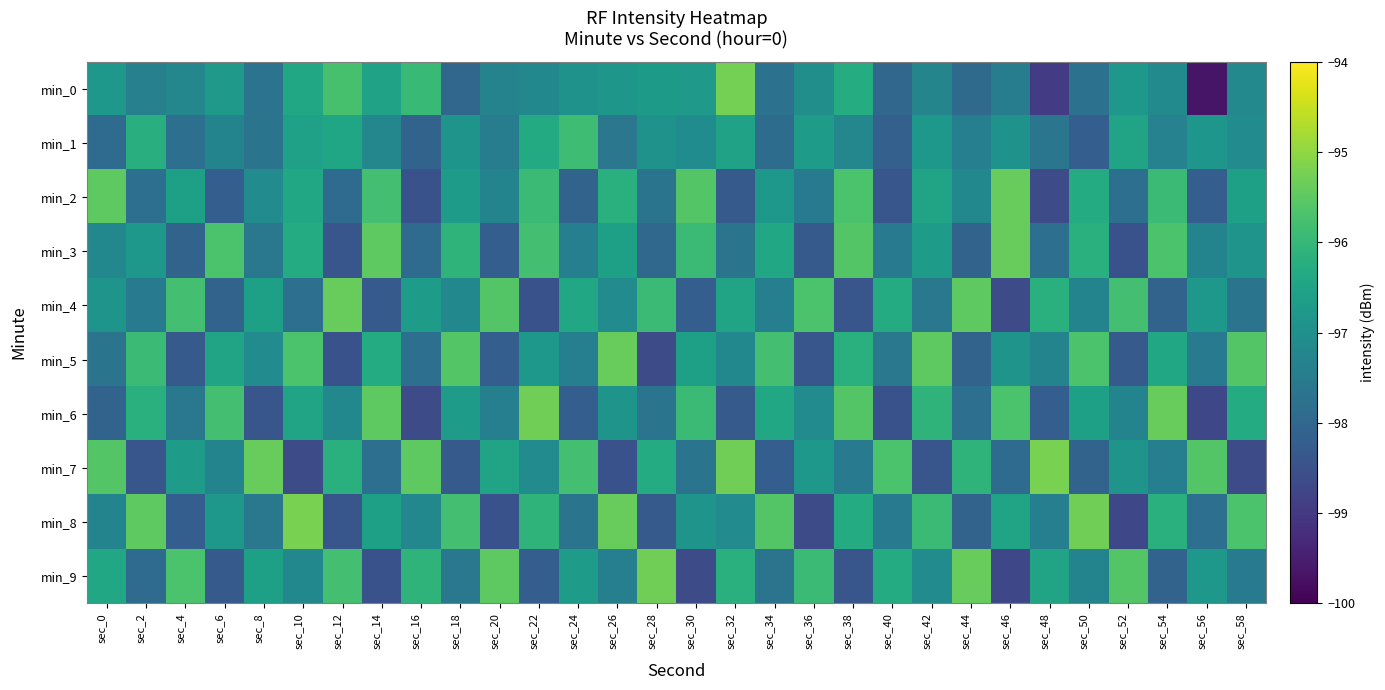

List the series in order of their peak value, lowest first.

min_1, min_2, min_3, min_4, min_5, min_6, min_9, min_0, min_7, min_8